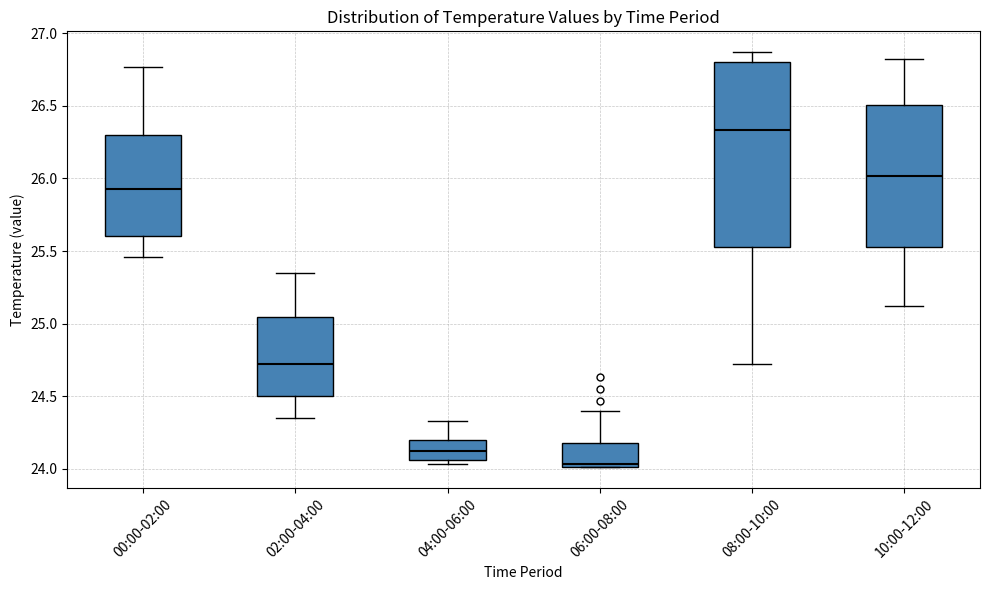

Reading left to right, read every box against the y-axis: the position of its median line, the range the box covers, and the ends of its whiskers. The values are not printed on the chart, so give them approximately, as read against the axis.

00:00-02:00: median 25.95, box 25.60 to 26.30, whiskers 25.45 to 26.75
02:00-04:00: median 24.75, box 24.50 to 25.05, whiskers 24.35 to 25.35
04:00-06:00: median 24.15, box 24.05 to 24.20, whiskers 24.05 (just below the box's lower edge) to 24.35
06:00-08:00: median 24.05, box 24.00 to 24.20, whiskers 24.00 to 24.40
08:00-10:00: median 26.35, box 25.55 to 26.80, whiskers 24.70 to 26.85
10:00-12:00: median 26.00, box 25.55 to 26.50, whiskers 25.10 to 26.80